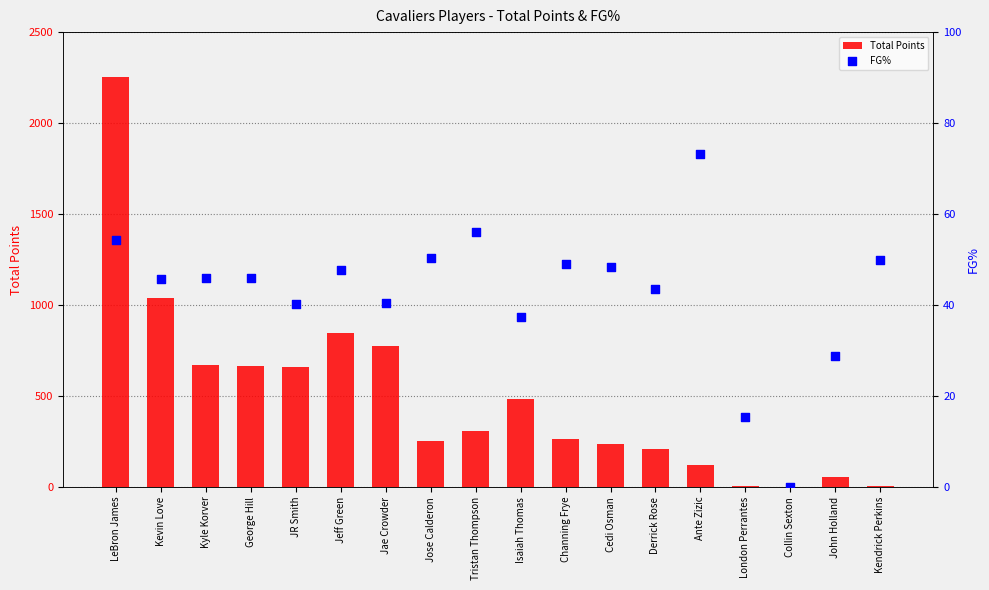

Is the value of Total Points at Ante Zizic greater than the value of FG% at Isaiah Thomas?

Yes